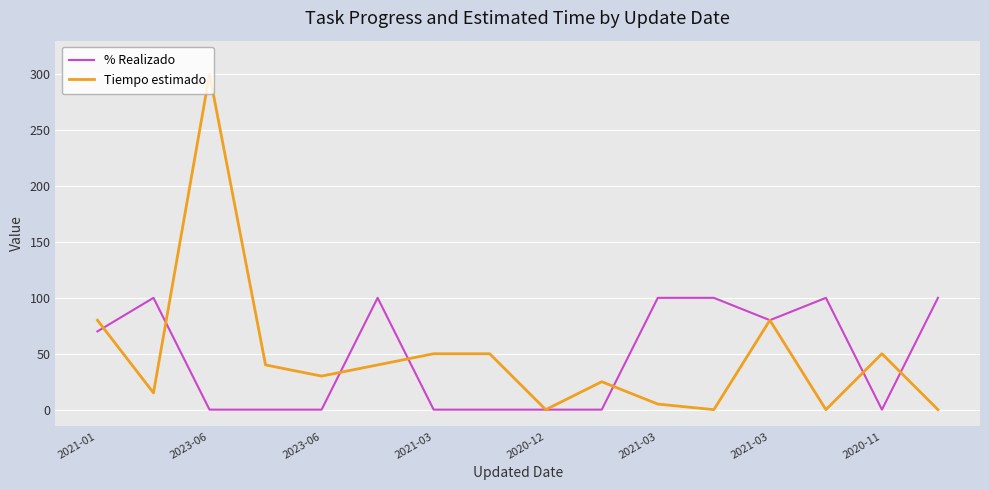

Which series has the largest range (max minus min)?

Tiempo estimado